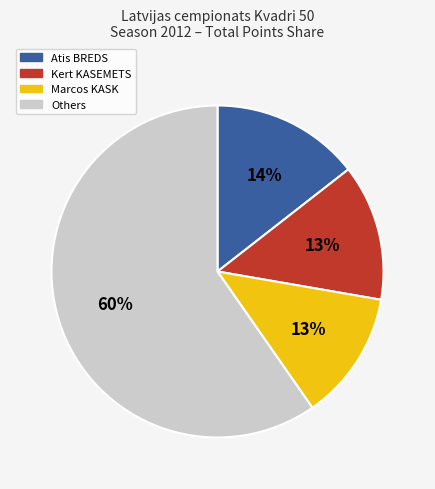

To the nearest percent, what is the difference between the largest and smallest slice percentages?

47%